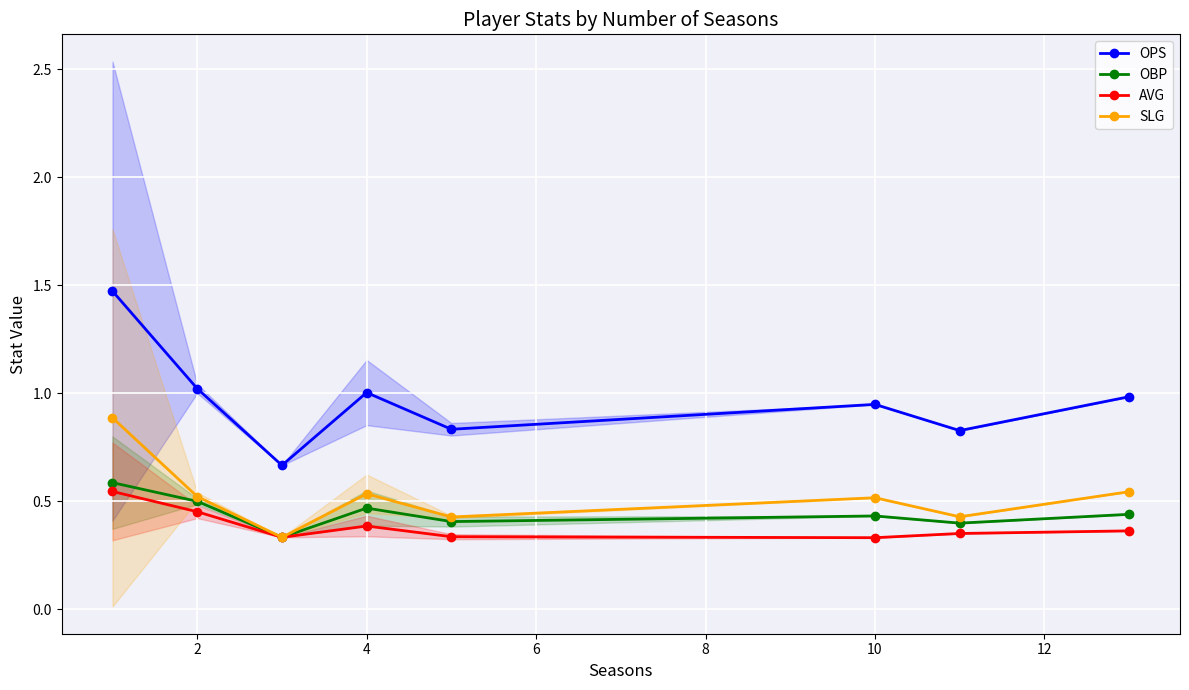

How many interior local peaks does the OPS series have?

2